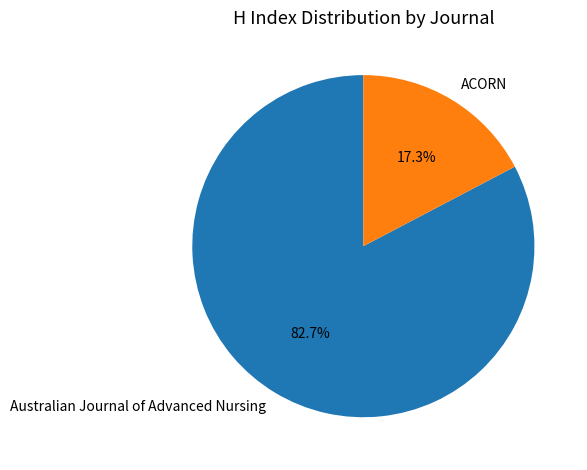

To the nearest percent, what is the average slice percentage?

50%